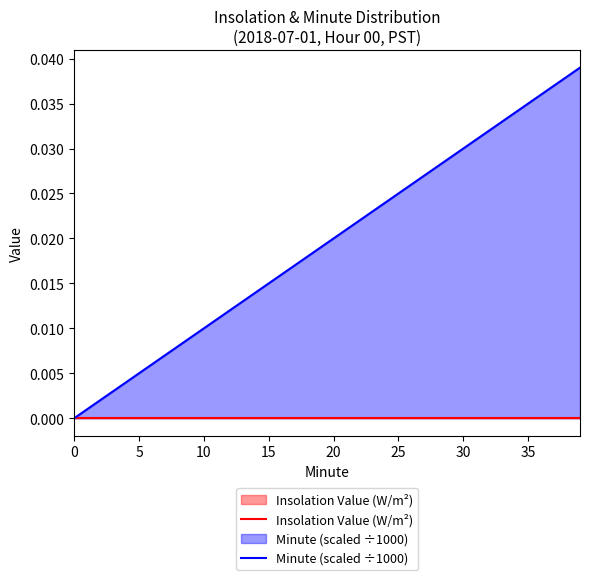

True or false: Minute (scaled ÷1000) and Insolation Value (W/m²) cross at least once.

False